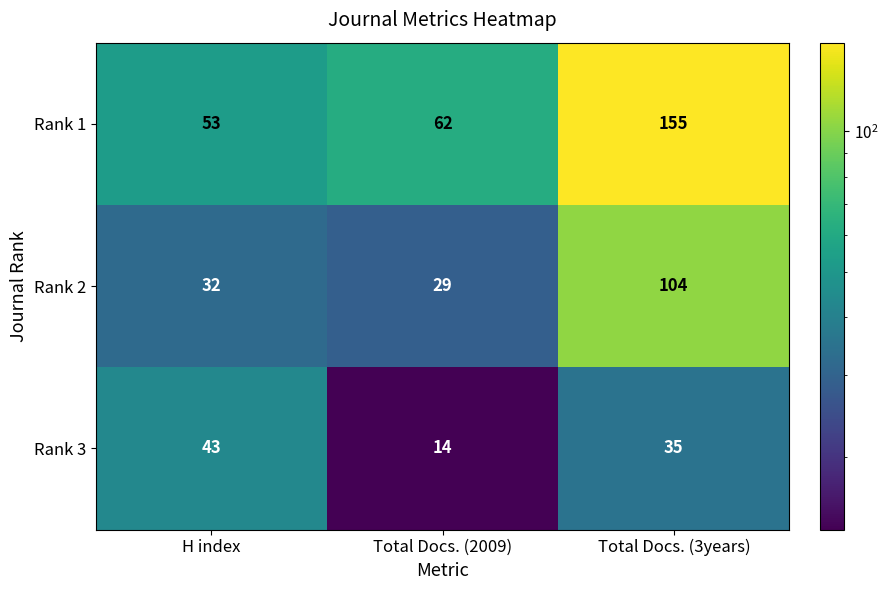

Reading left to right, list all the values displayed in this chart.

Rank 1: 53	62	155
Rank 2: 32	29	104
Rank 3: 43	14	35